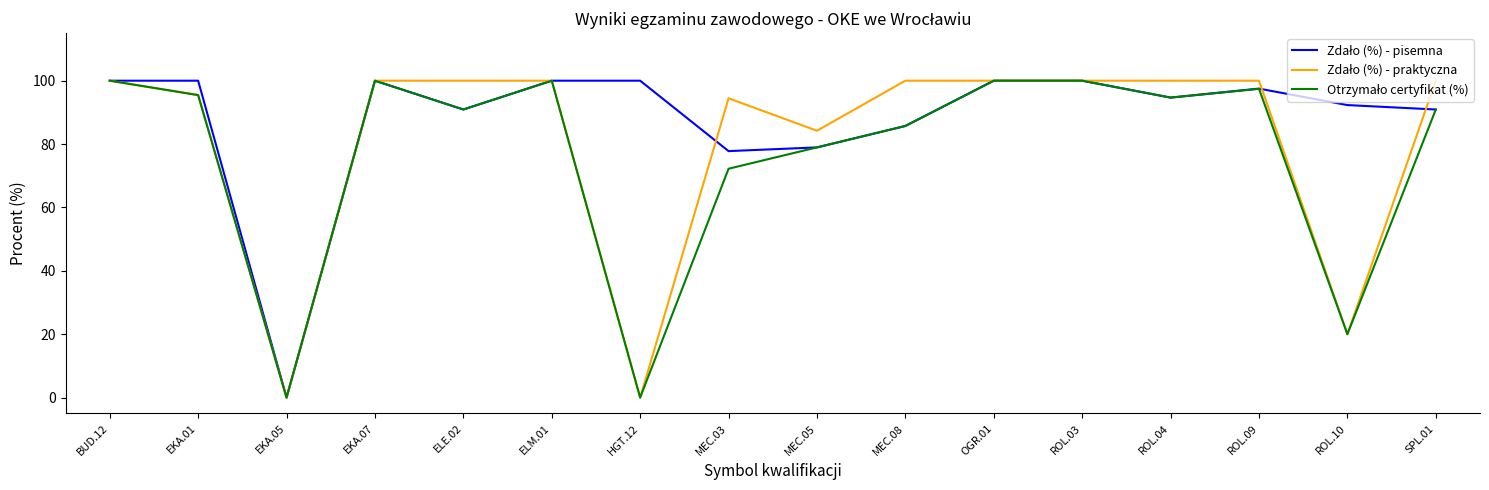

What is the spread (max minus min) of values at ROL.10?

72.3